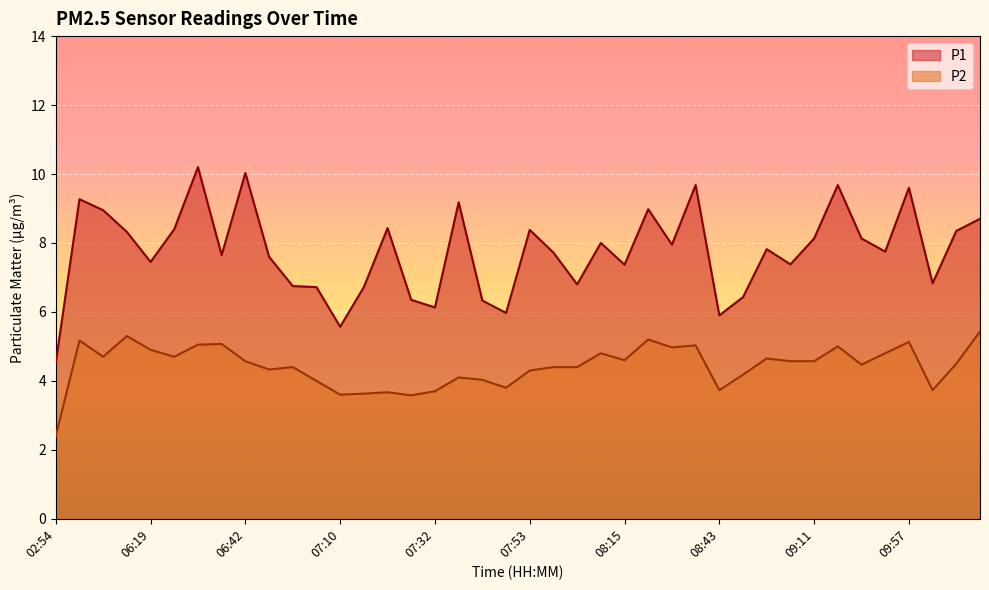

What position from the left is 06:19?

5